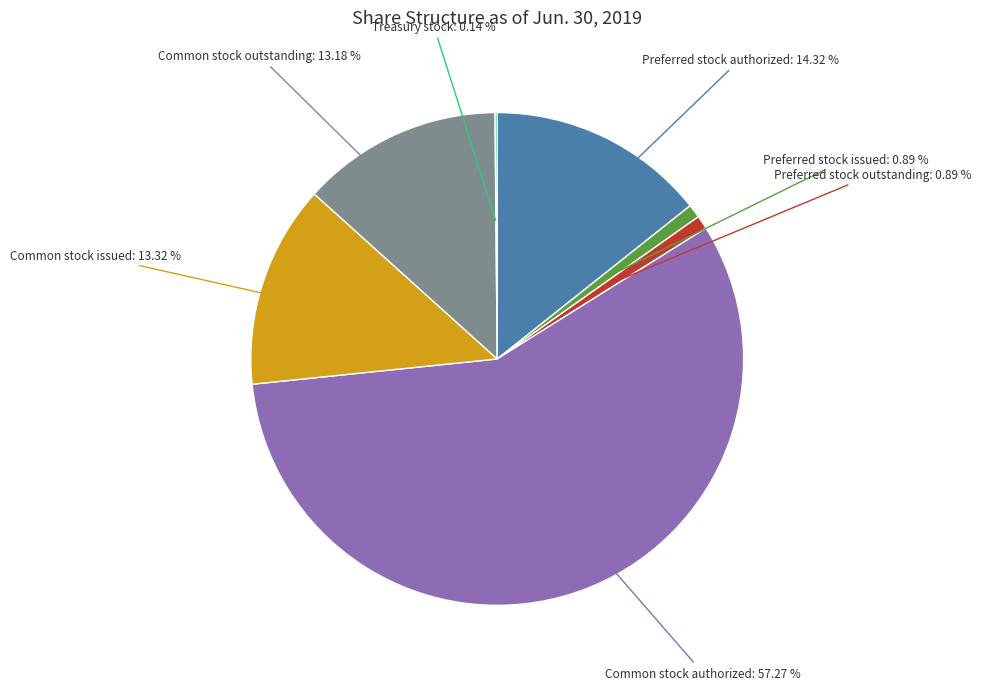

Does any single category account for the majority?

Yes